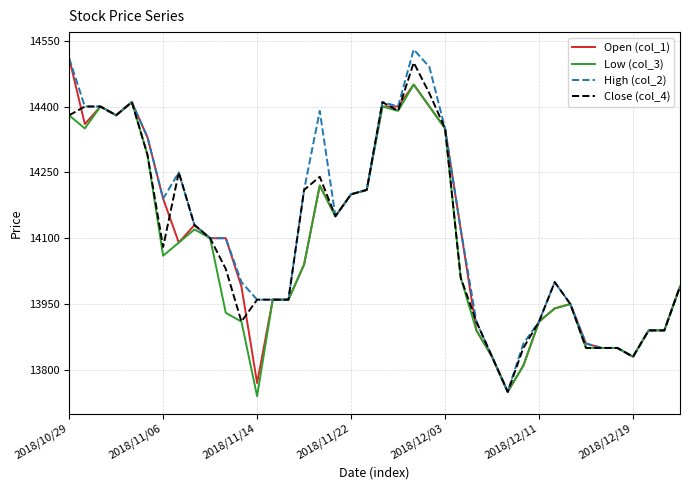

What is the greatest value displayed?

14530